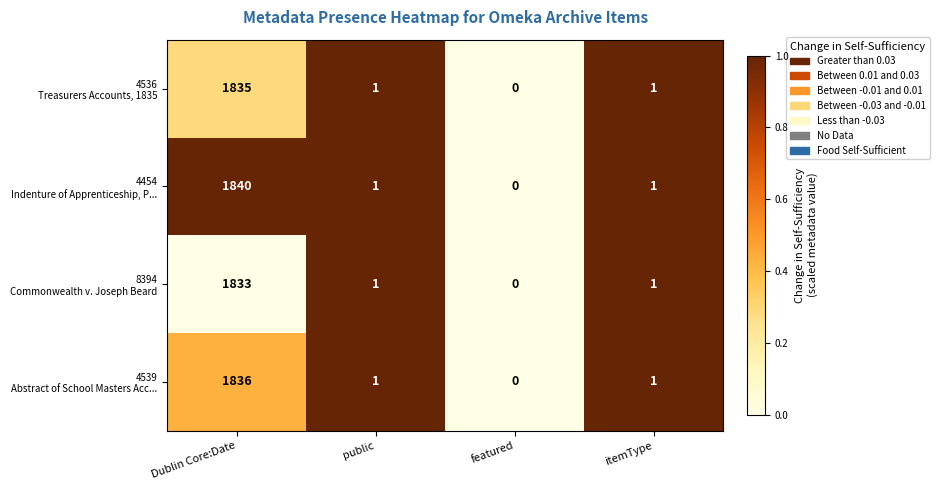

At which category is the sum across all series the highest?

Dublin Core:Date